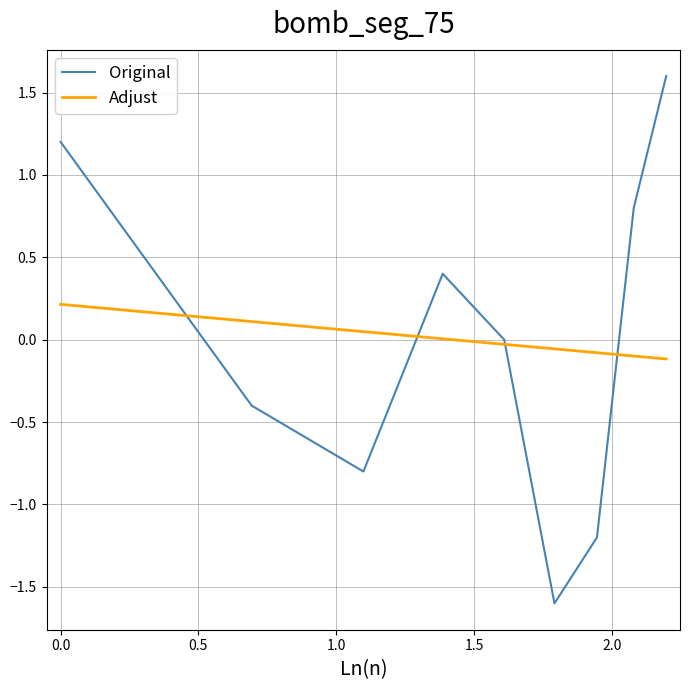

Which series has the largest range (max minus min)?

Original